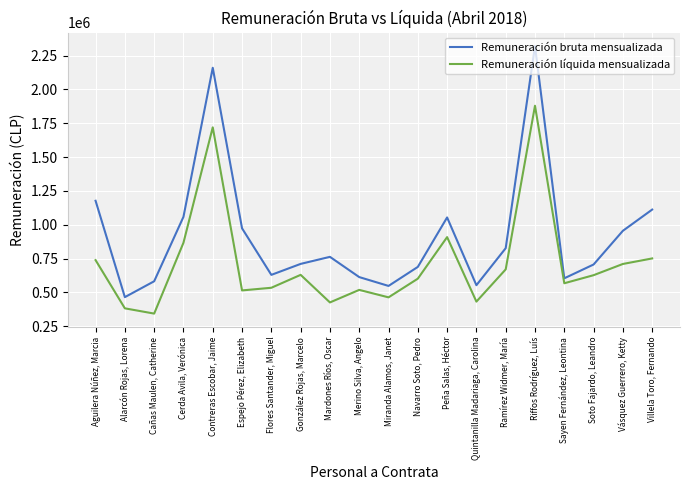

What is the difference between the maximum and minimum values in the Remuneración líquida mensualizada series?

1535989